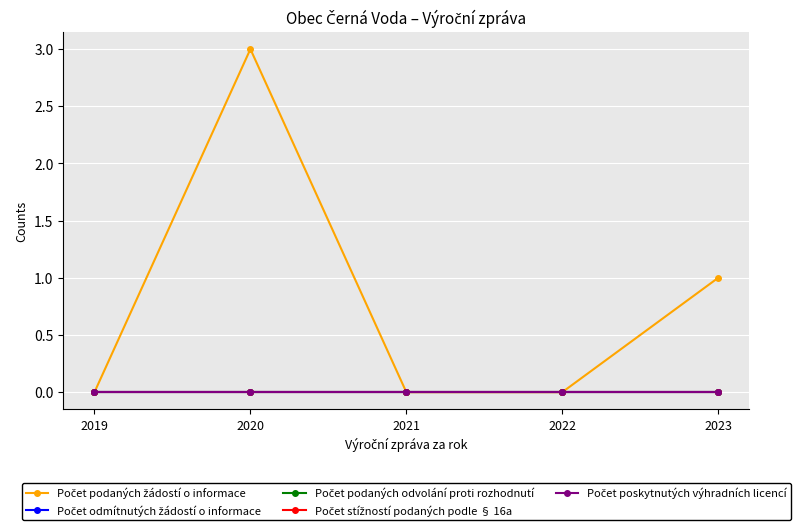

Reading left to right, what are all the values shown in this chart?

Počet podaných žádostí o informace: 0	3	0	0	1
Počet odmítnutých žádostí o informace: 0	0	0	0	0
Počet podaných odvolání proti rozhodnutí: 0	0	0	0	0
Počet stížností podaných podle § 16a: 0	0	0	0	0
Počet poskytnutých výhradních licencí: 0	0	0	0	0